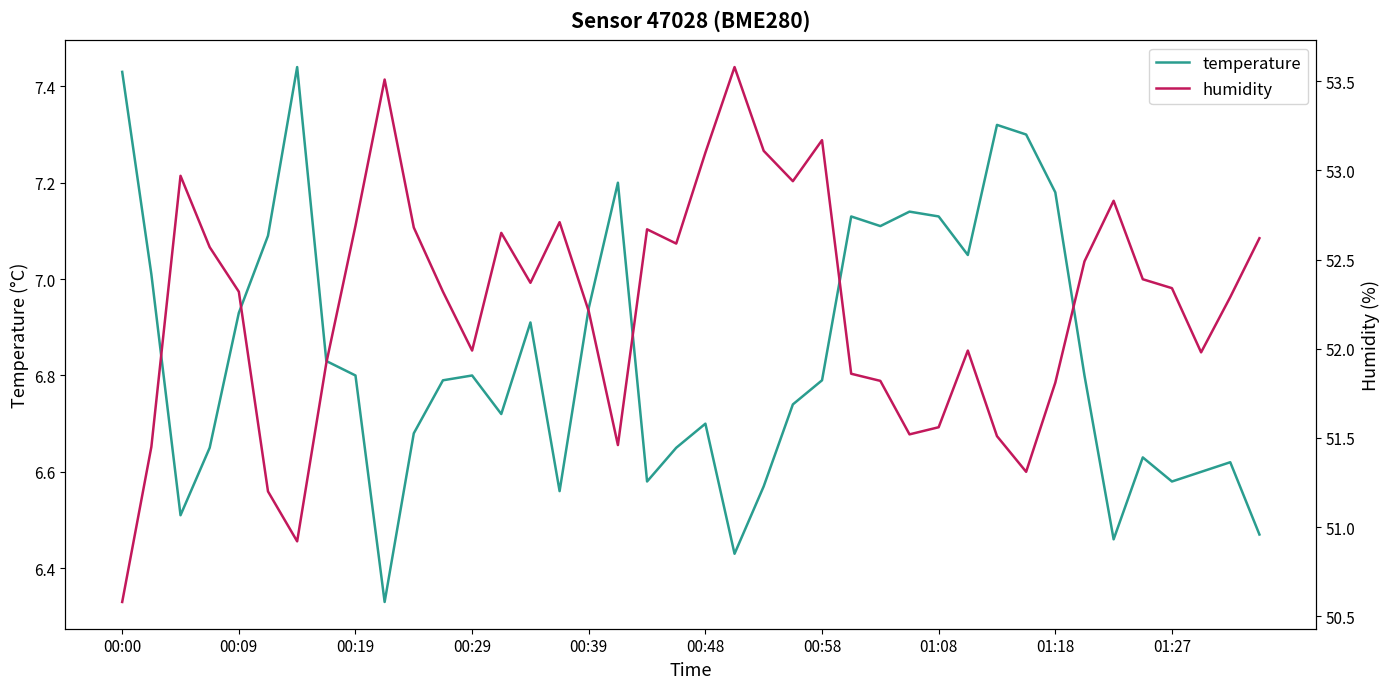

What is the difference between the maximum and second lowest values in the humidity series?

2.7